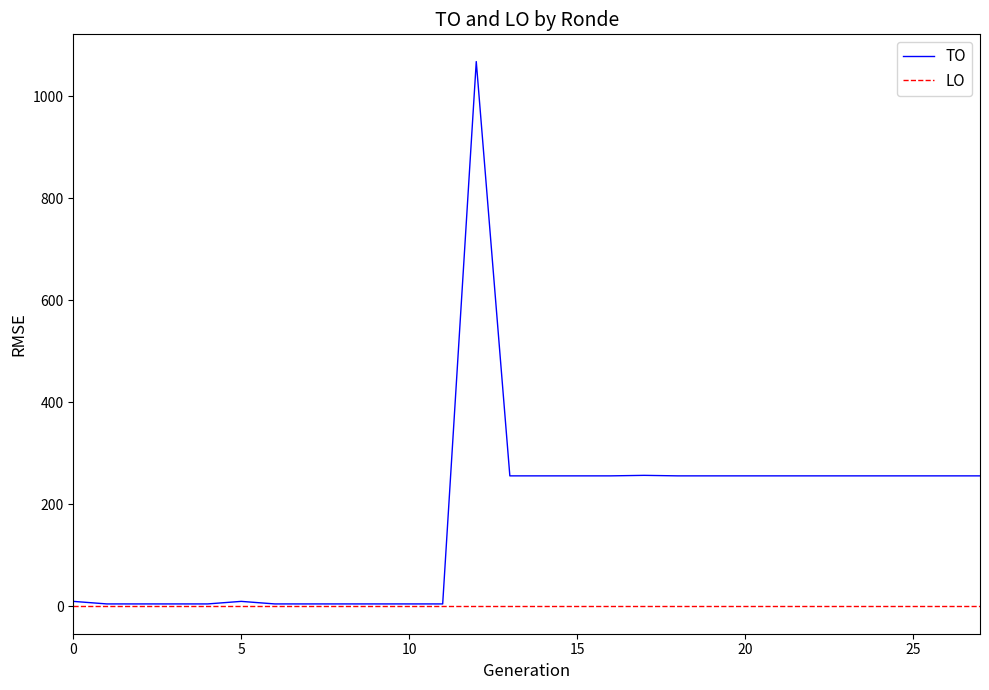

Does the chart have visible grid lines?

No